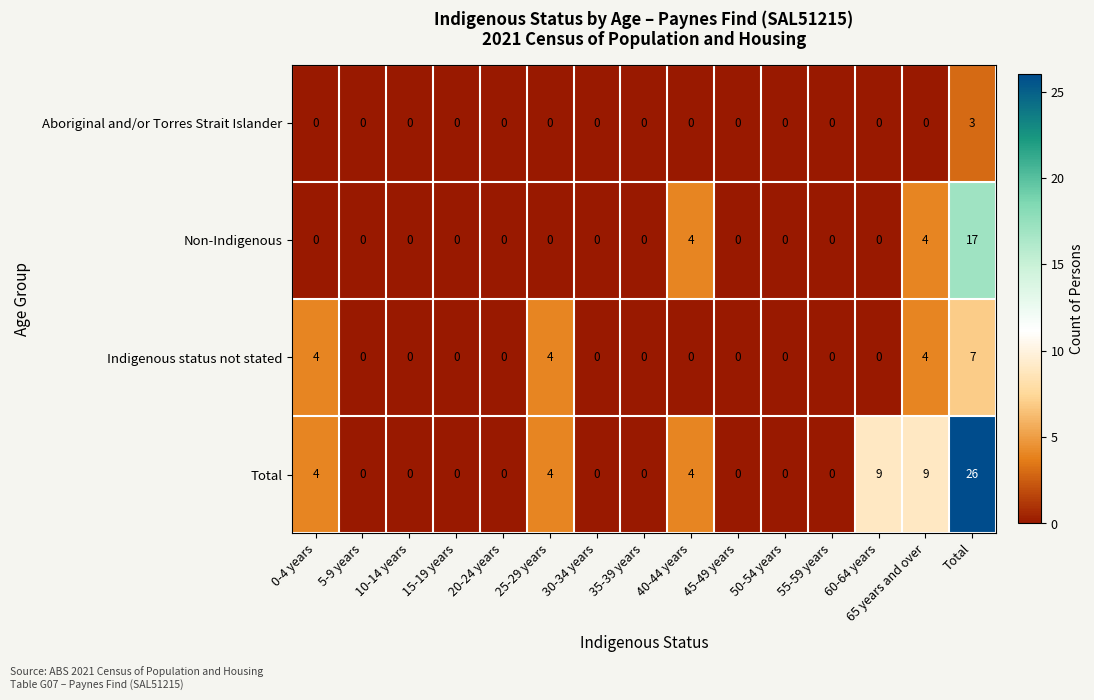

How many values in the Total series exceed 0?

6